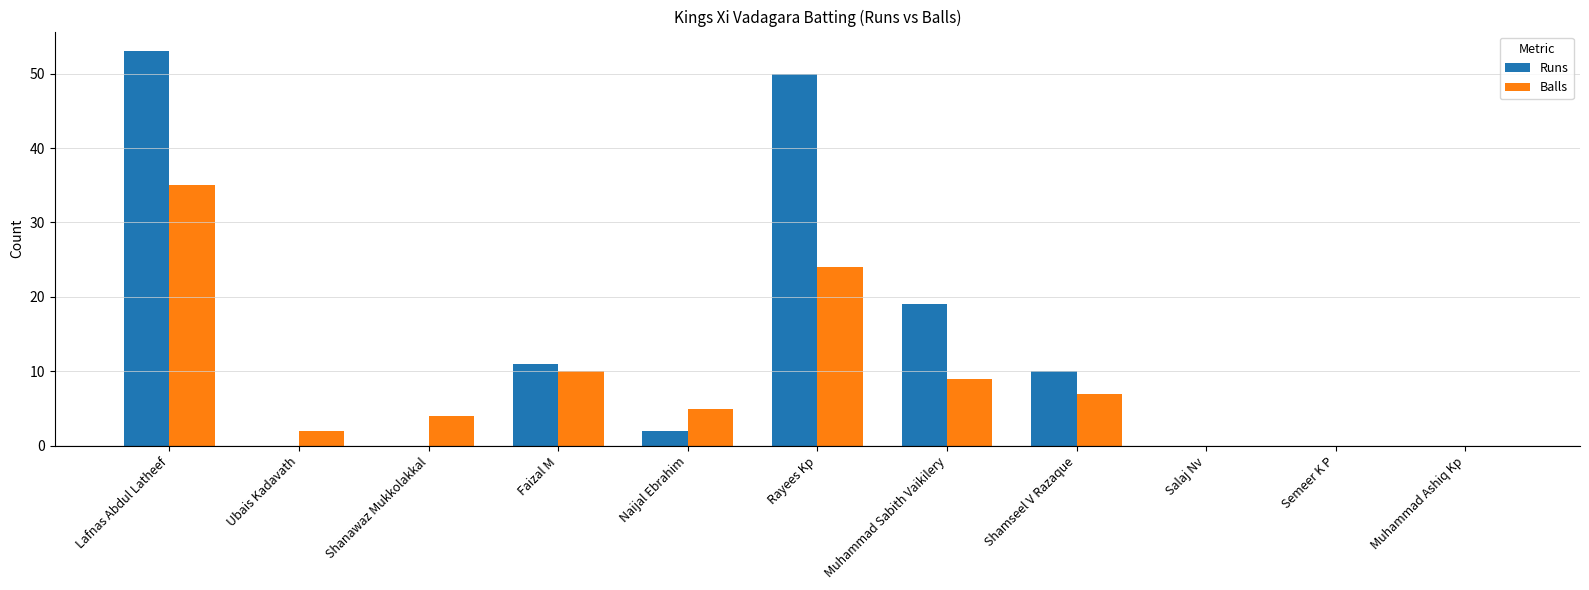

How many groups of bars are there?

11